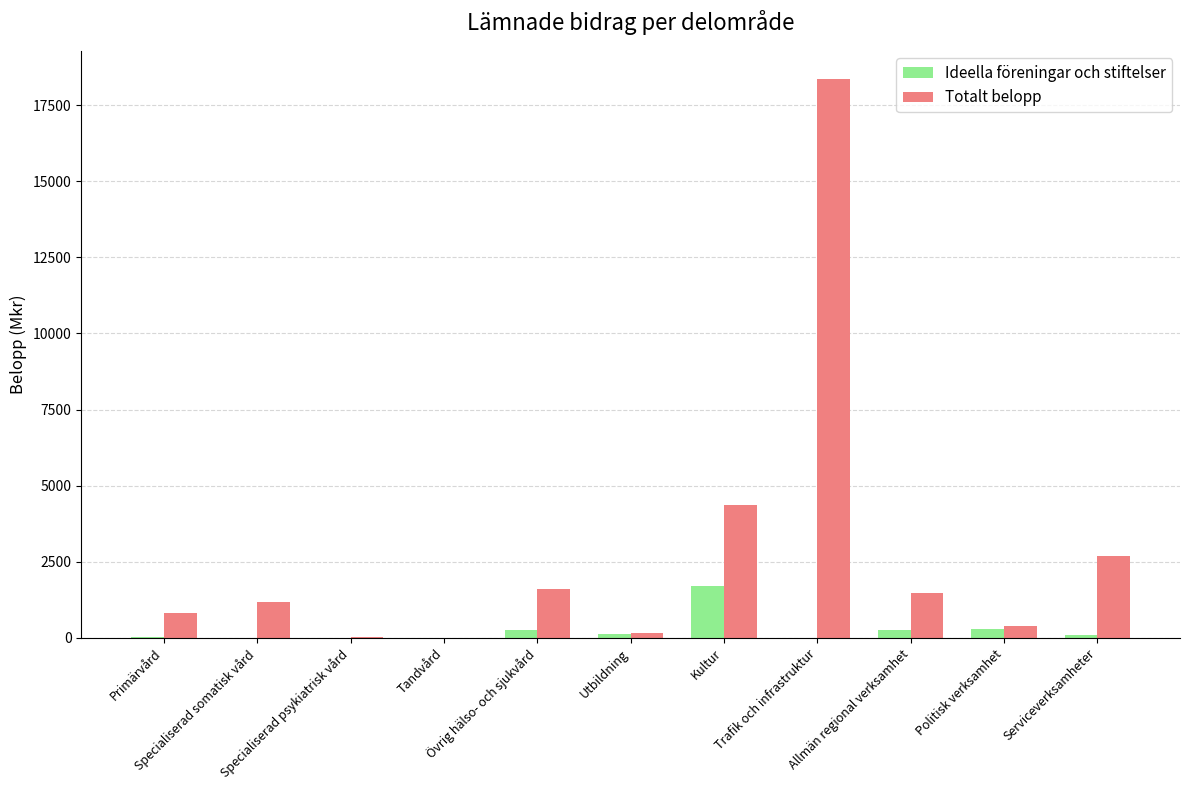

What is the sum of all Totalt belopp values?

31063